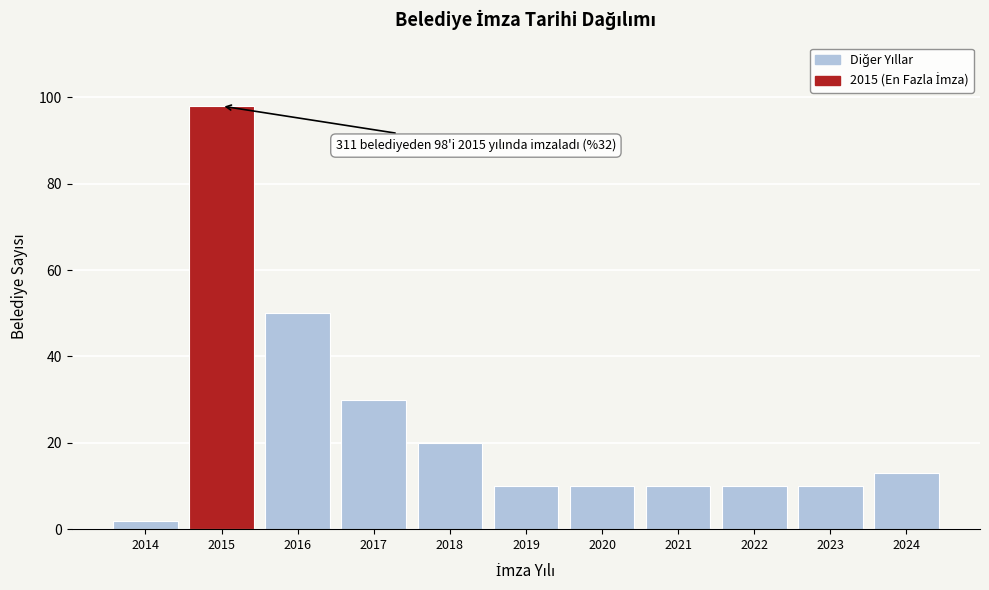

Reading left to right, what are all the values shown in this chart?

2014=2	2015=98	2016=50	2017=30	2018=20	2019=10	2020=10	2021=10	2022=10	2023=10	2024=13